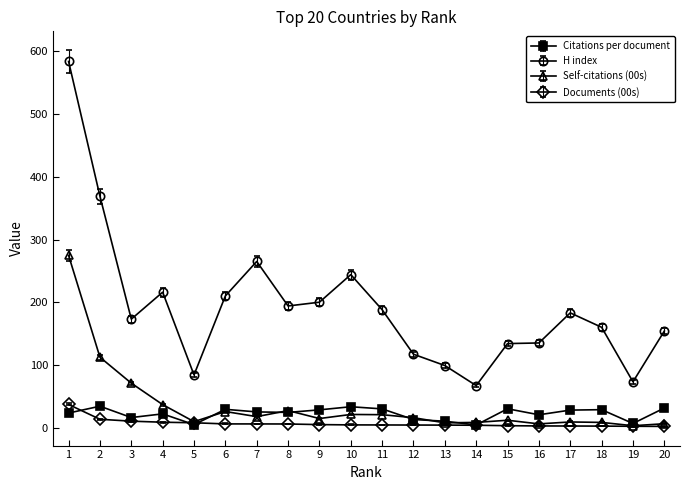

Which series has the widest spread of values?

H index